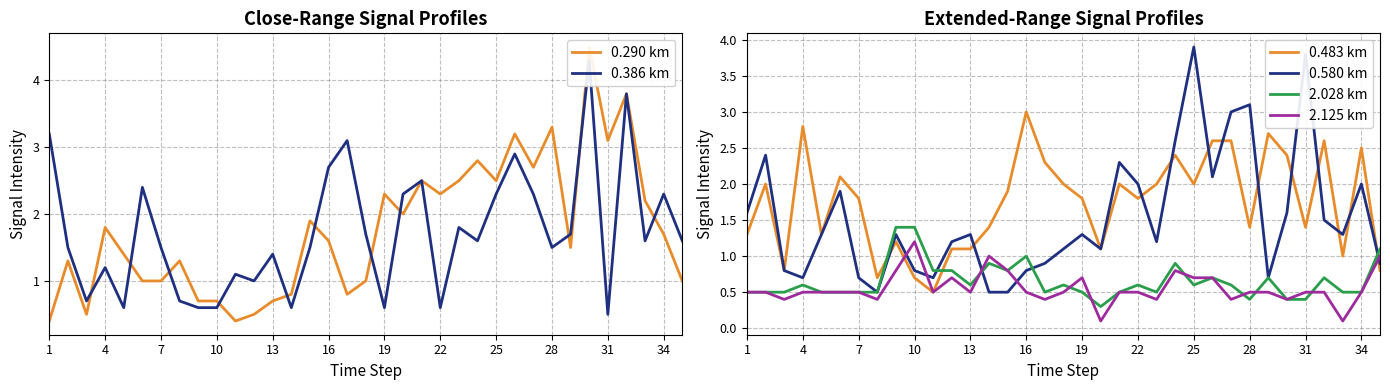

True or false: 2.125 km and 0.290 km cross at least once.

True